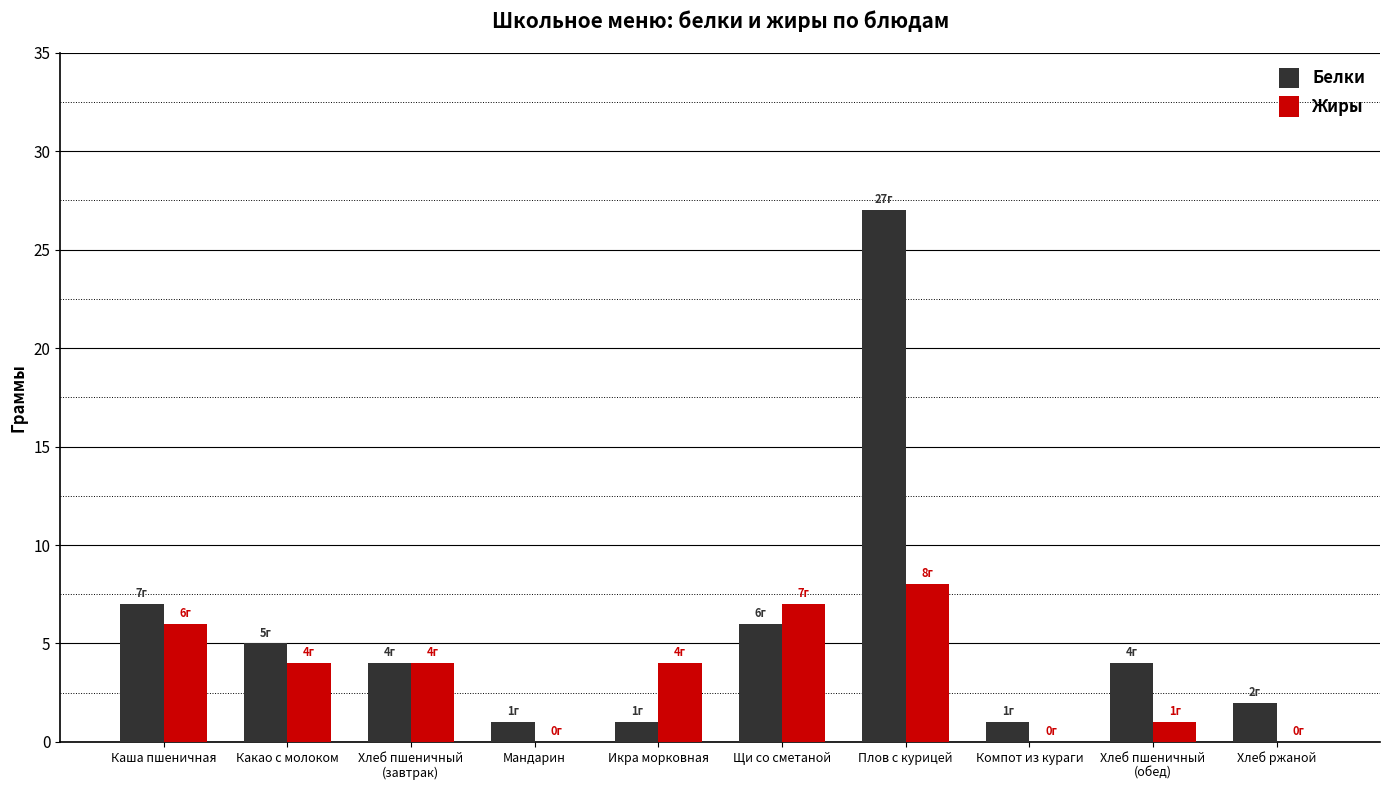

What are all the series names shown in the legend?

Белки, Жиры